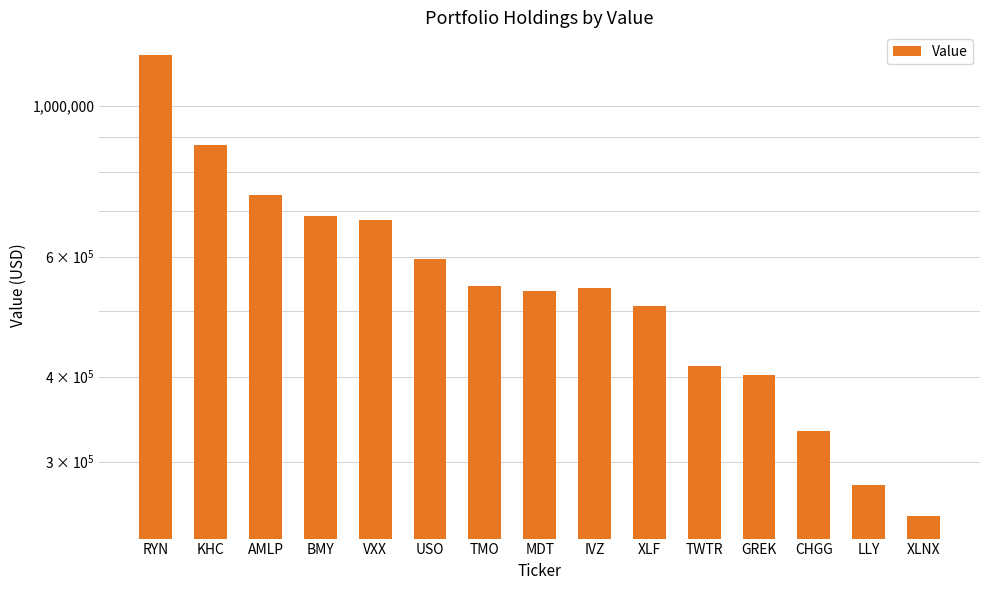

The chart shows a value of 1081382 at BMY. True or false?

False